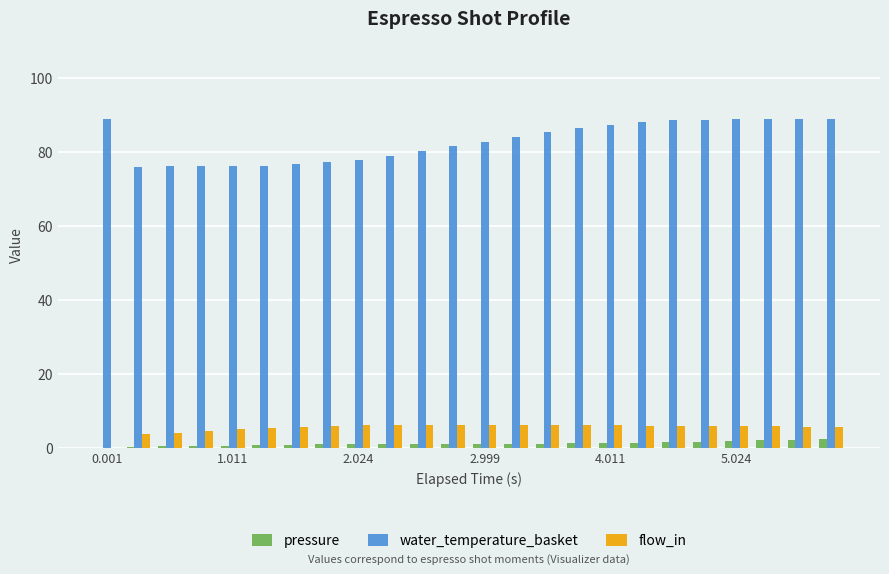

What is the highest value of the water_temperature_basket series?

89.0